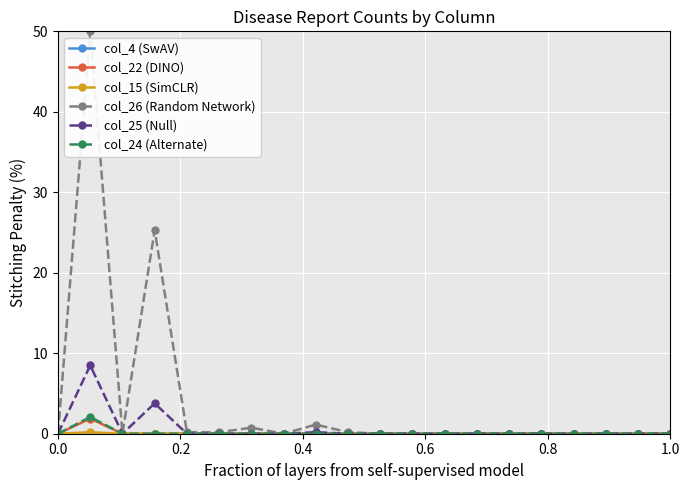

What is the maximum value shown in the chart?

50.0